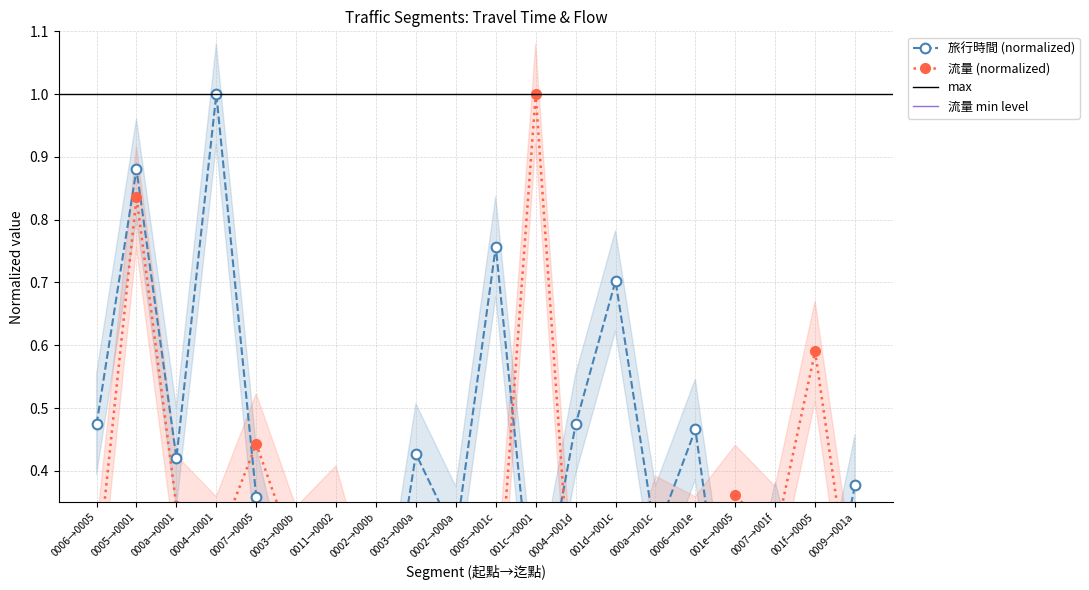

Rank the series at 001d→001c from lowest to highest value.

流量, 旅行時間